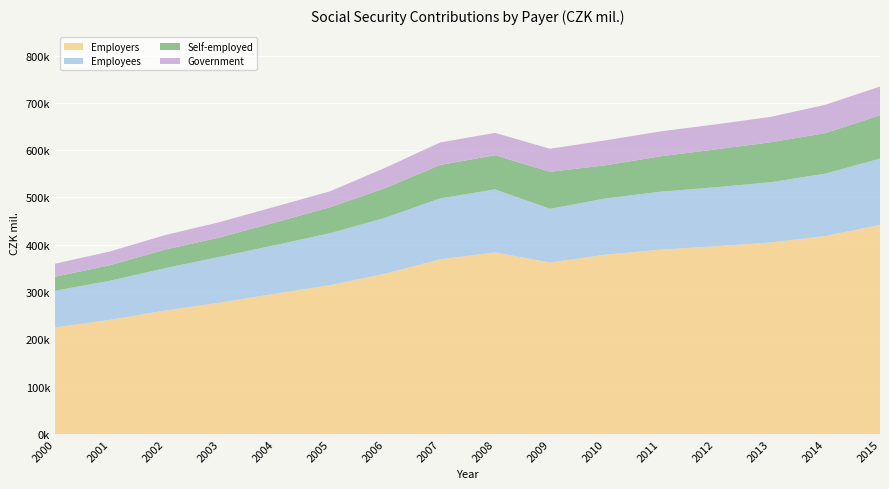

Reading right to left, what are all the values shown in this chart?

Employers: 441961	418489	404649	396717	389617	378933	362514	383753	369128	338764	314689	296396	277696	260871	241273	225487
Employees: 140152	131735	127338	124689	122456	118788	113424	133334	128787	118124	109691	102793	96837	89643	82673	77272
Self-employed: 91445	85580	84399	80014	74709	70127	78280	72249	70746	62671	54957	47967	41036	39313	32862	29803
Government: 60944	59868	53676	52867	52717	52700	48673	47253	47459	42998	33732	33378	32493	30561	29026	27464